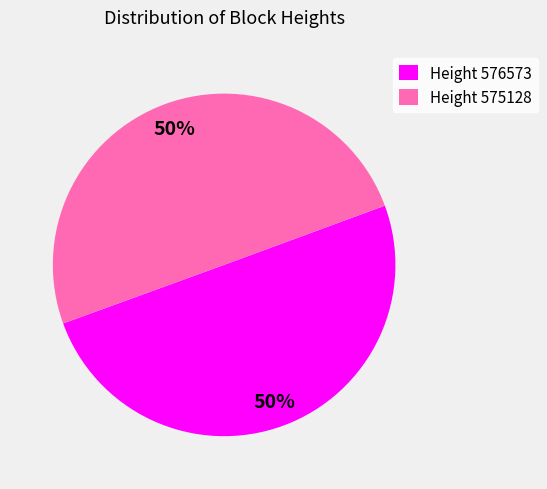

The Height 575128 slice represents 61% of the pie. True or false?

False